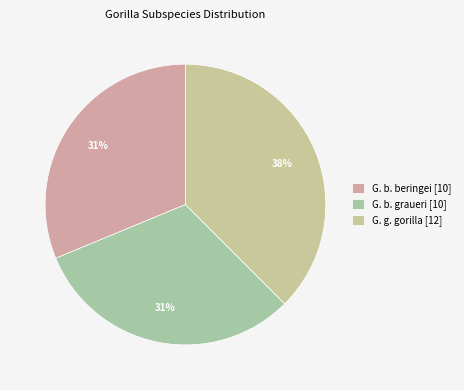

What is the largest slice in the pie chart?

G. g. gorilla